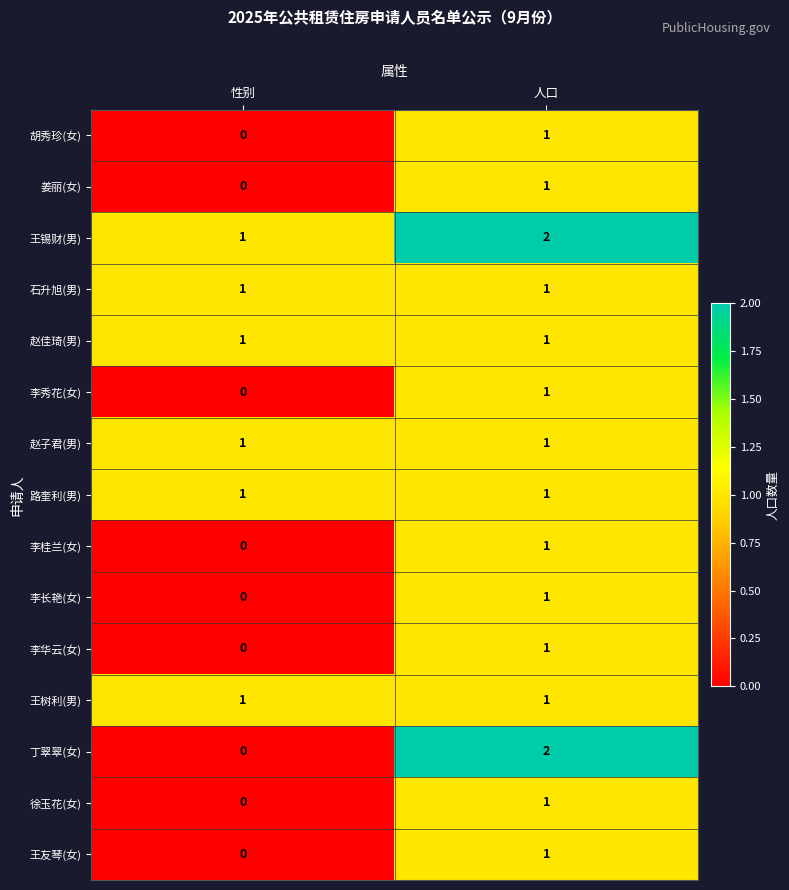

Where is 李长艳(女) nearest to the value 0?

性别